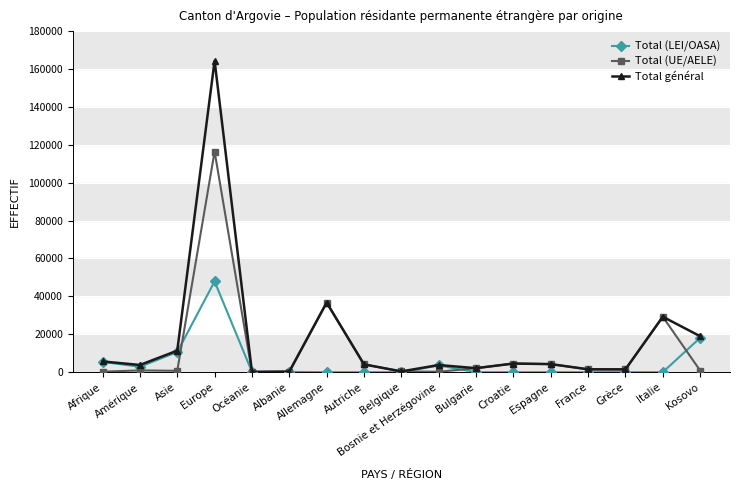

List the series in order of their peak value, lowest first.

Total (LEI/OASA), Total (UE/AELE), Total général